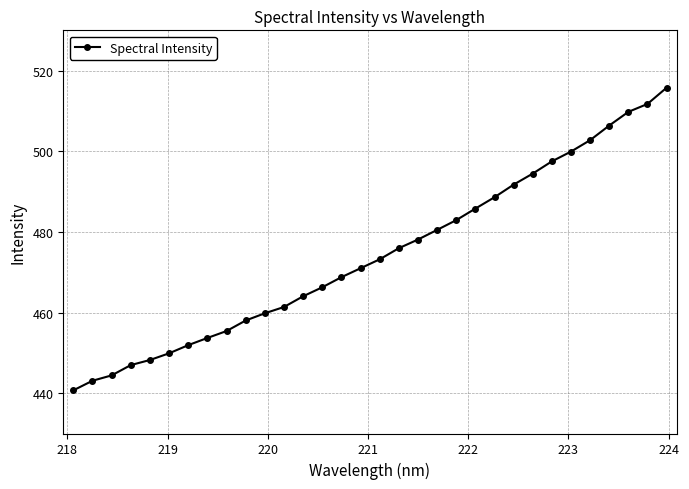

What is the maximum value shown in the chart?

515.8